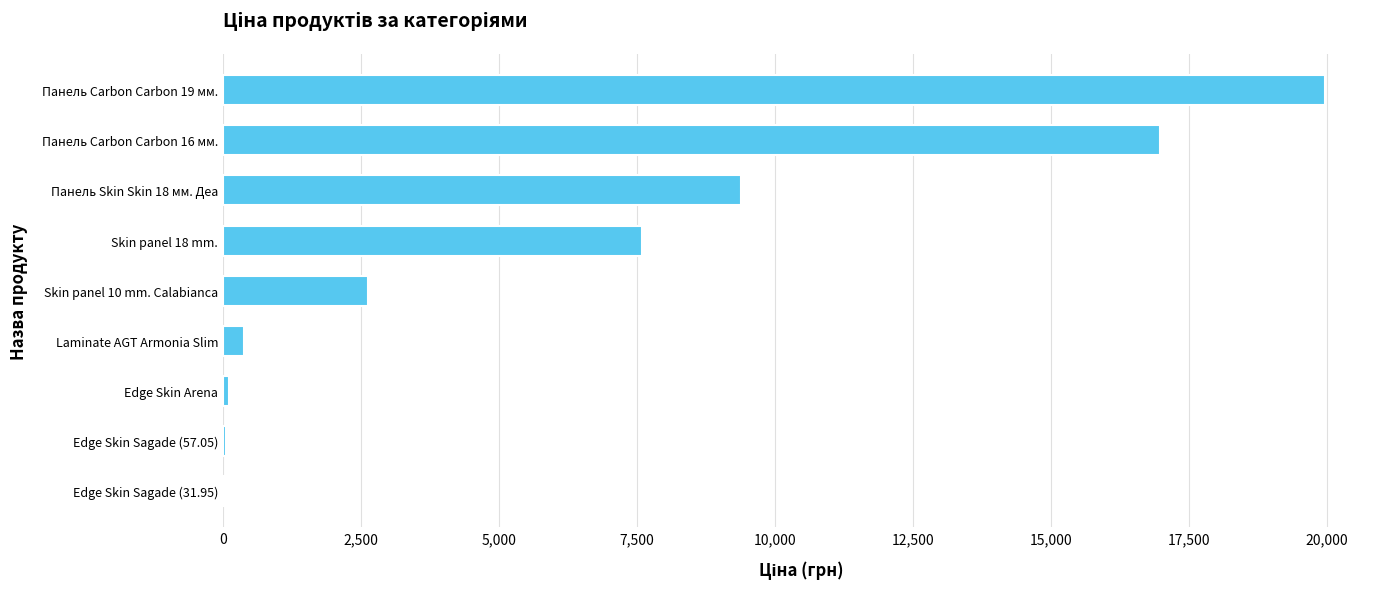

What is the sum of all values?

57132.0